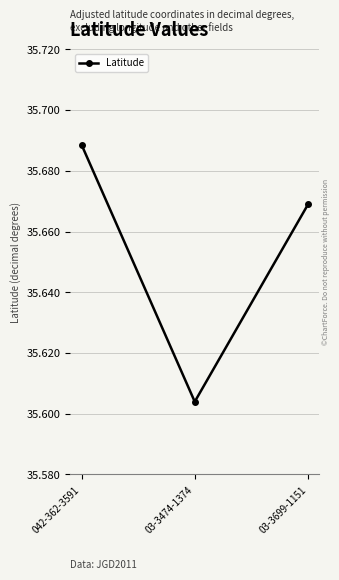

The value at 042-362-3591 is 18.5. True or false?

False